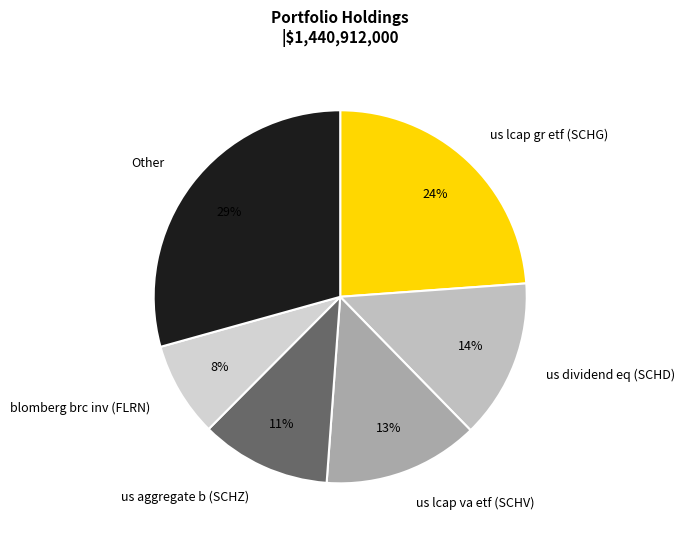

What is the largest slice in the pie chart?

Other